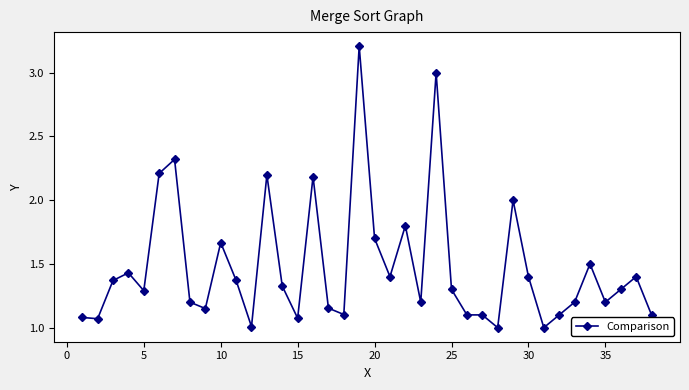

What is the value of the 19th point from the left?

3.2